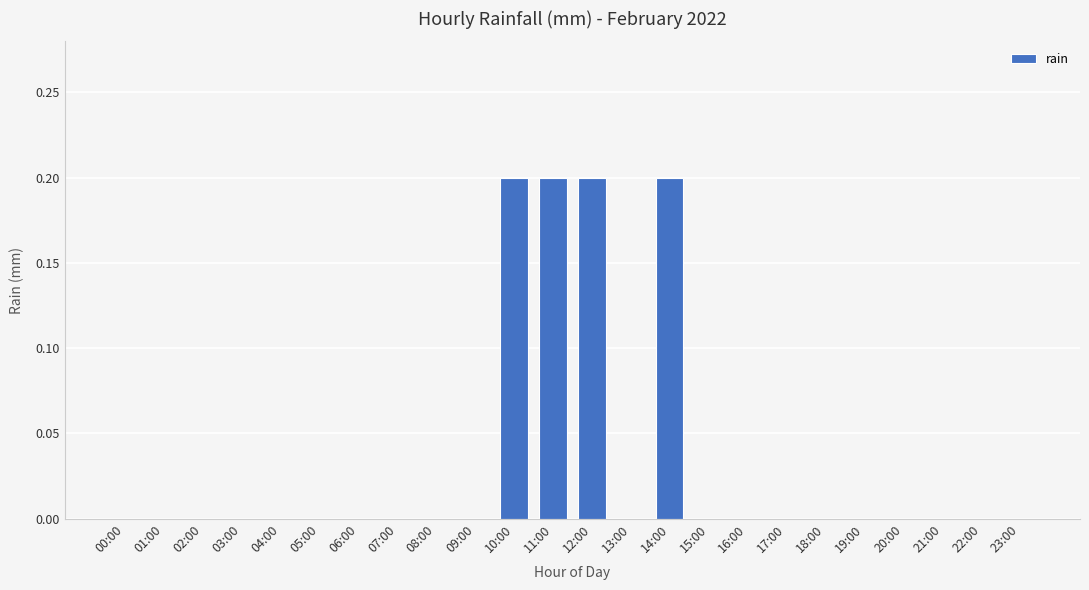

How many series are shown in this chart?

1